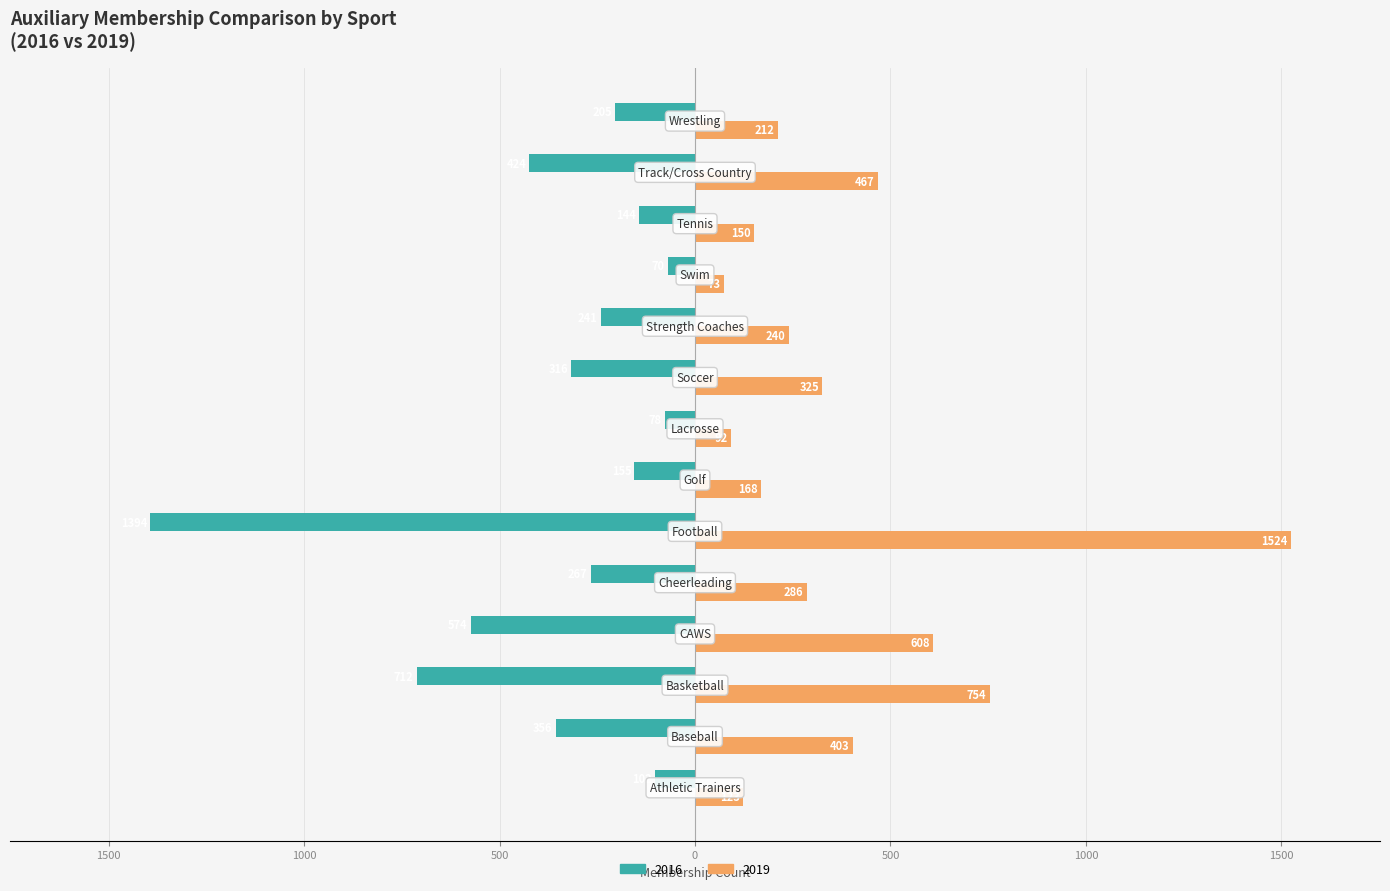

What are all the series names shown in the legend?

2016, 2019